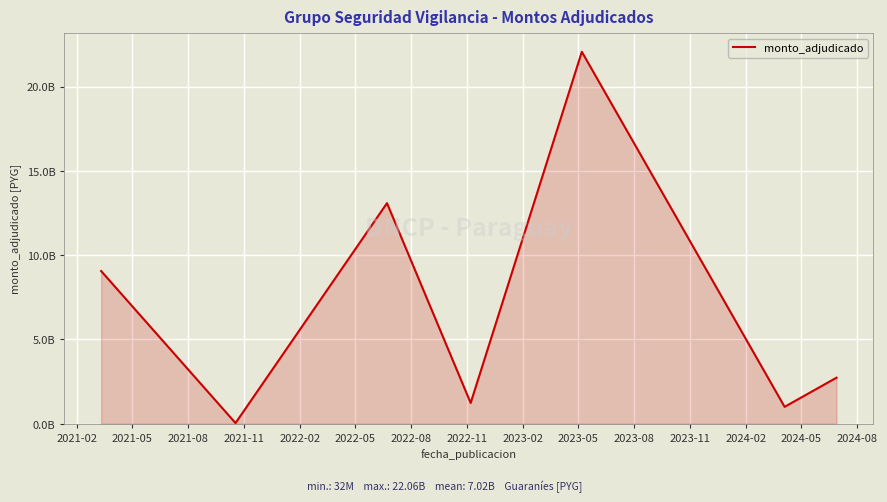

Is this an area chart (filled region under the line)?

Yes